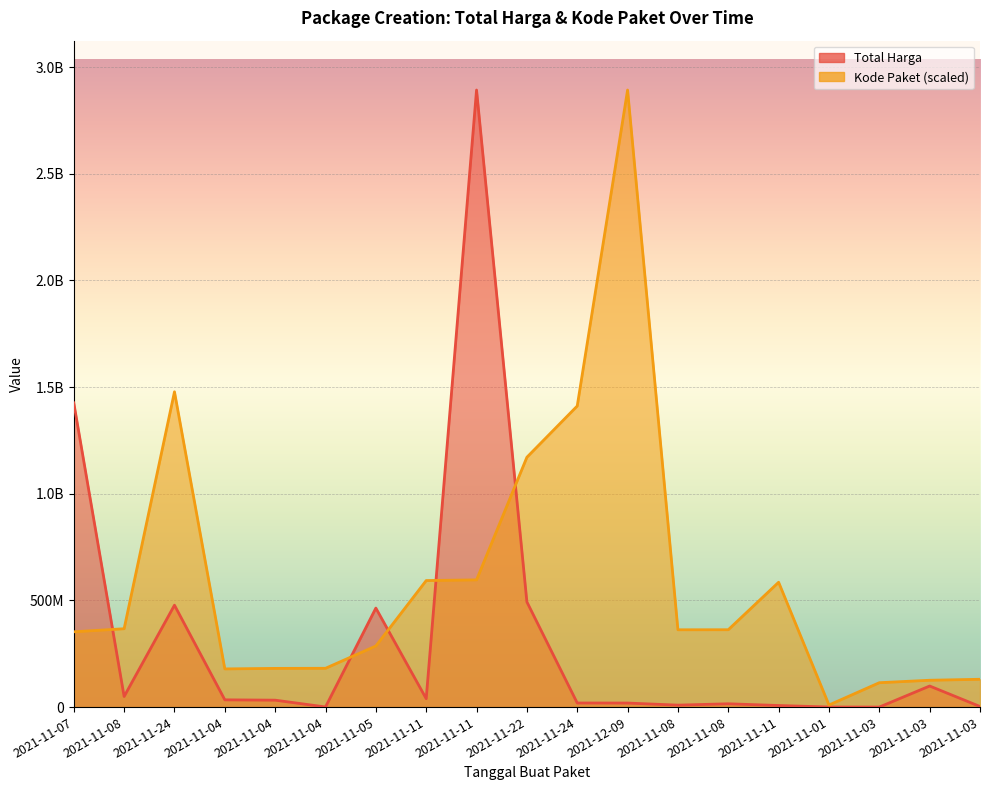

Between 2021-11-11 and 2021-11-22, which series saw the biggest shift?

Total Harga